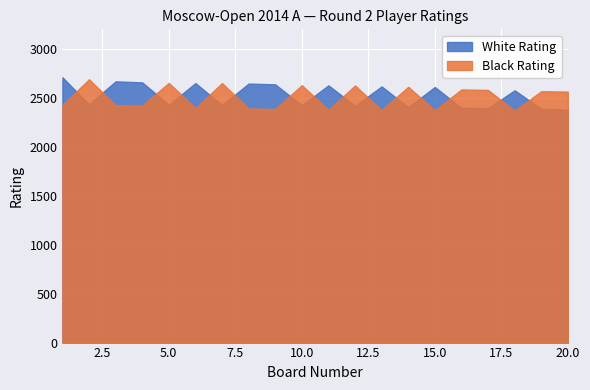

What is the sum of all Black Rating values?

50108